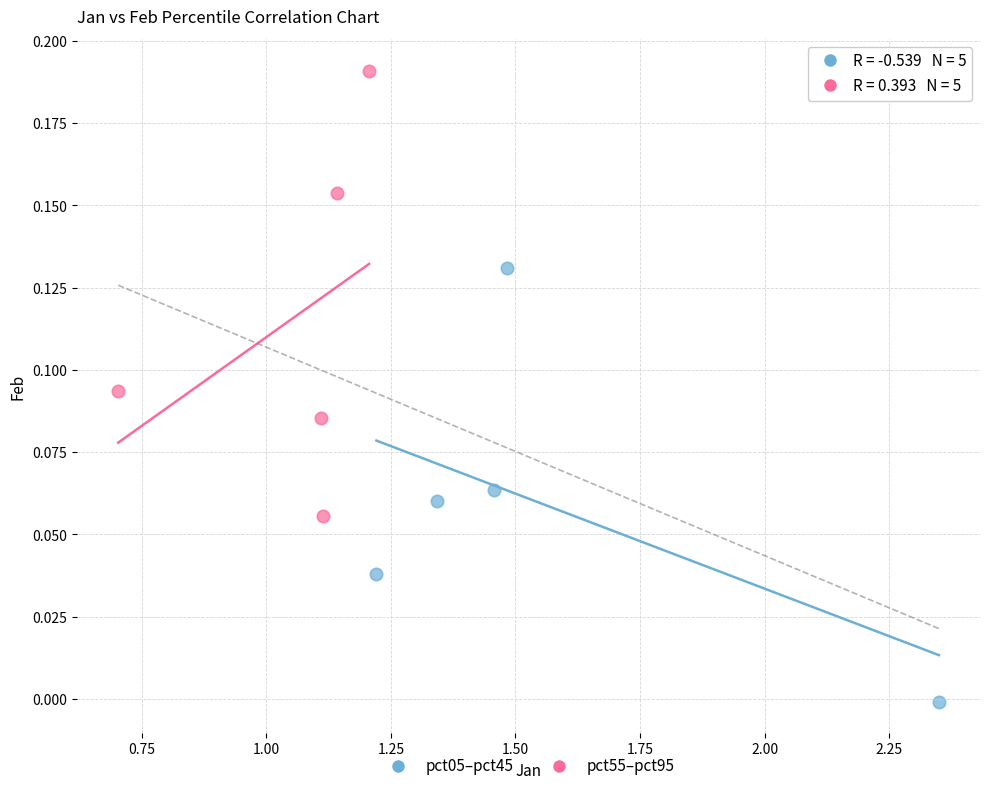

Which series reaches the maximum Y coordinate?

pct55–pct95